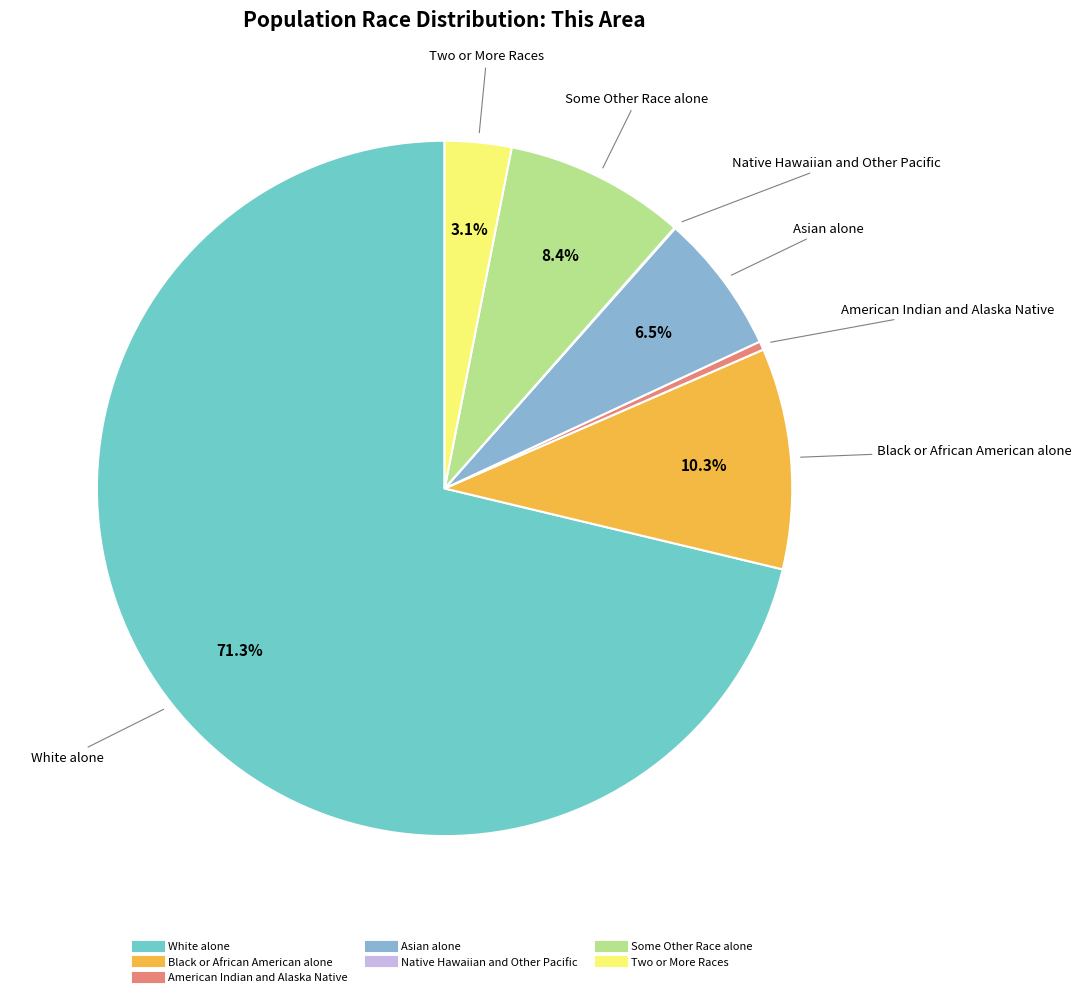

Combined, what portion of the pie is Some Other Race alone and Two or More Races?

11.5%